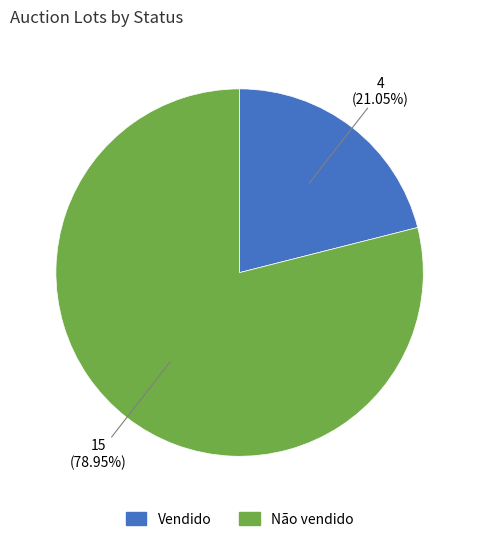

Do Vendido and Não vendido together represent more than half of the pie?

Yes